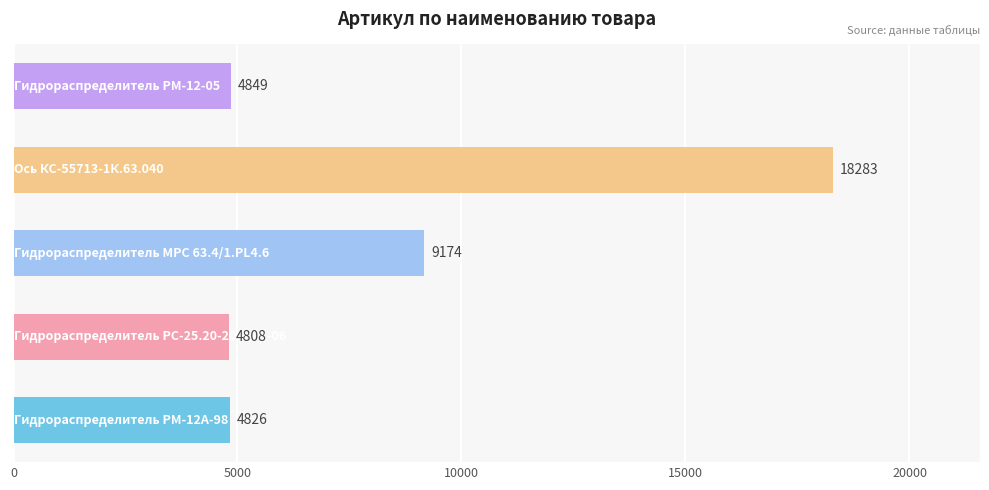

What is the greatest value displayed?

18283